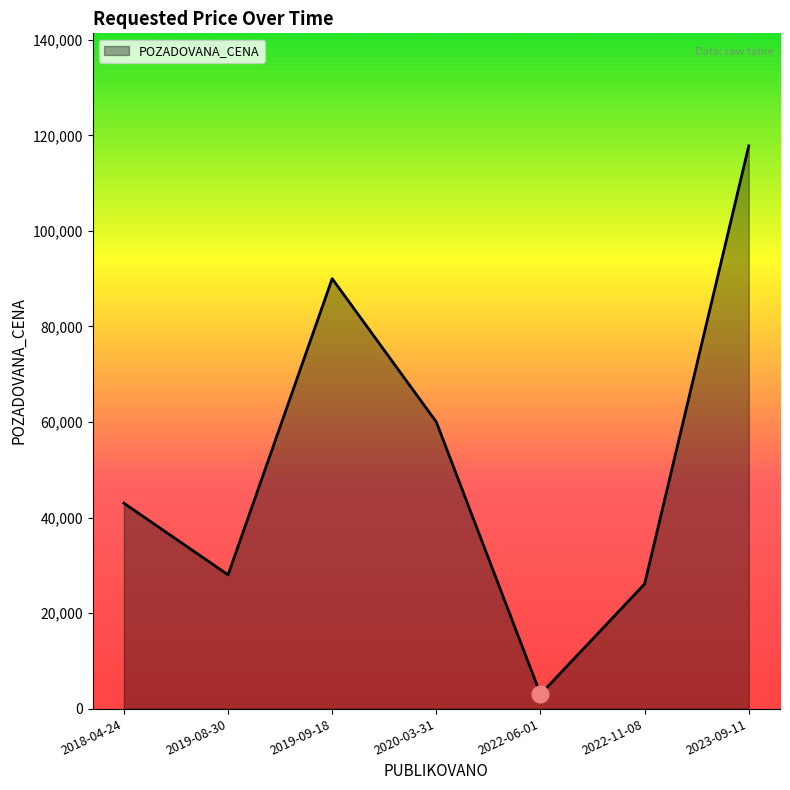

Reading right to left, what are all the values shown in this chart?

117800	26100	3000	60000	90000	28000	43000